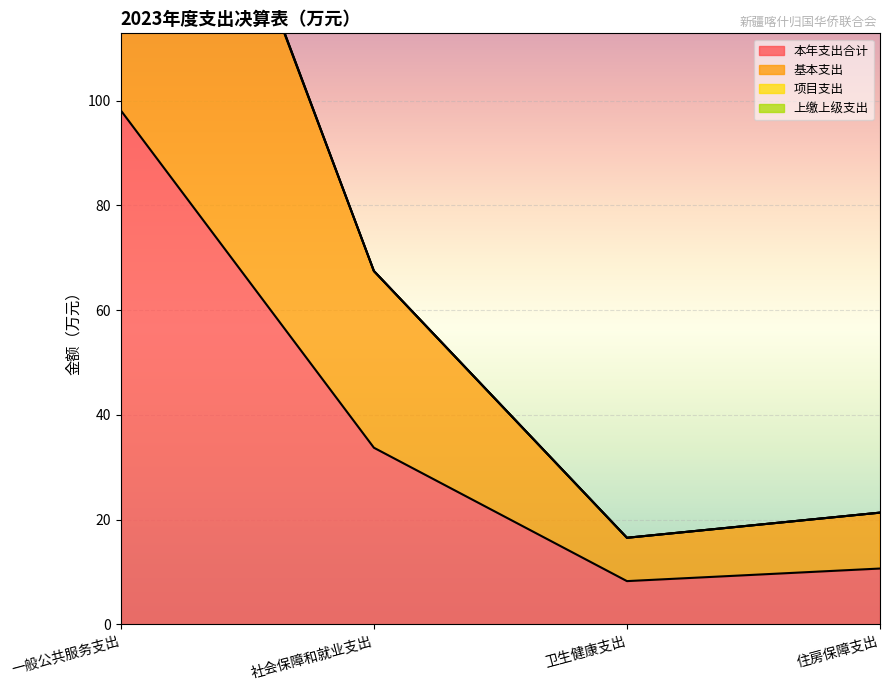

How many data points in 基本支出 are above 67?

2